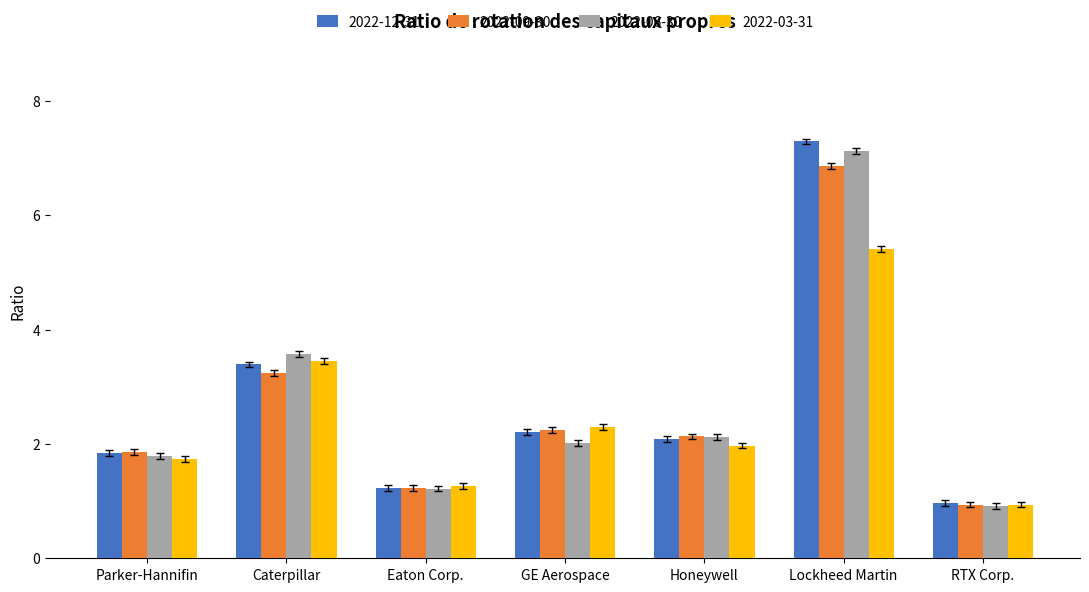

Is the value of 2022-09-30 at Lockheed Martin greater than the value of 2022-03-31 at Eaton Corp.?

Yes